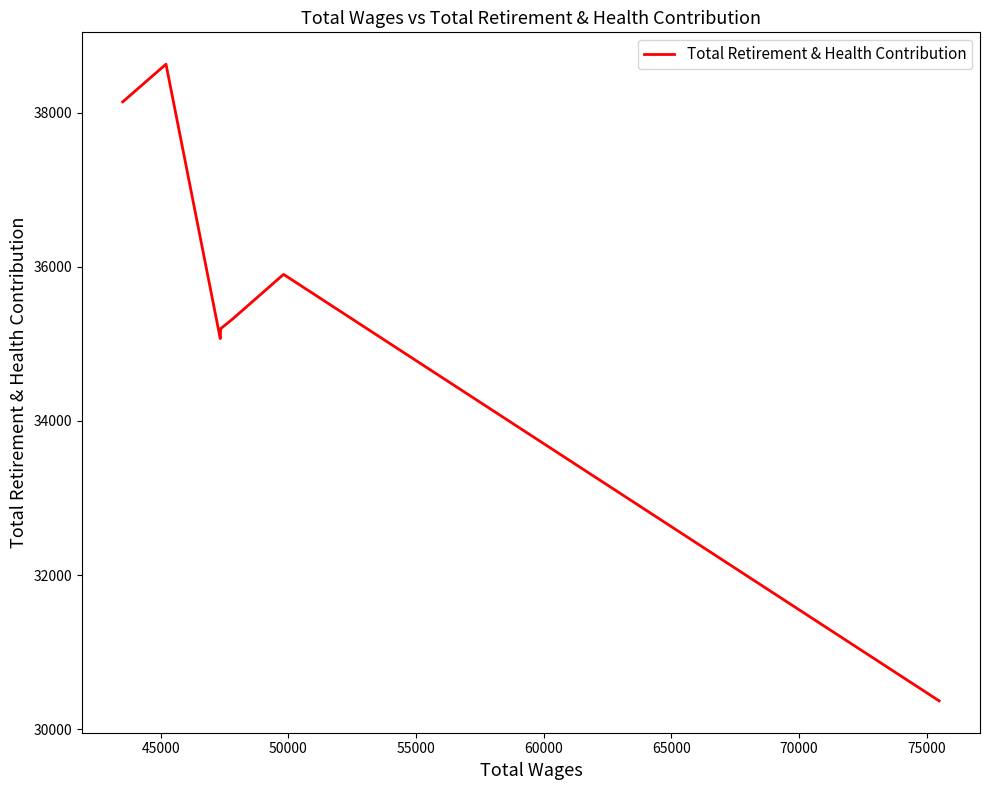

How many interior local peaks (higher than both neighbors) does the data have?

2